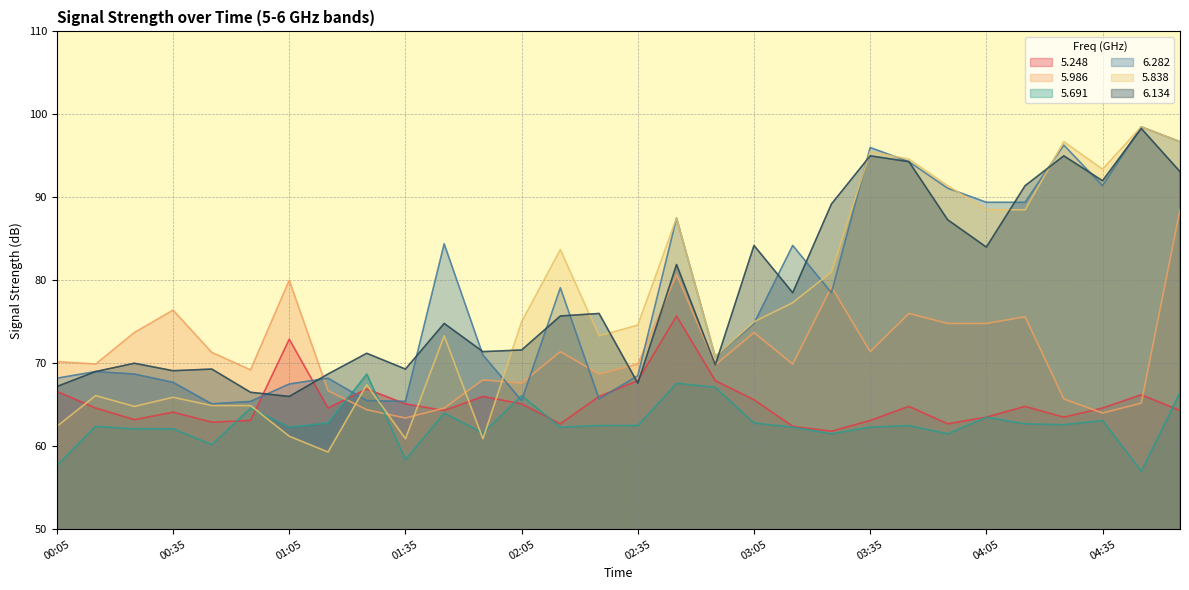

The value of 5.986 at 04:25 is 65.7. True or false?

True